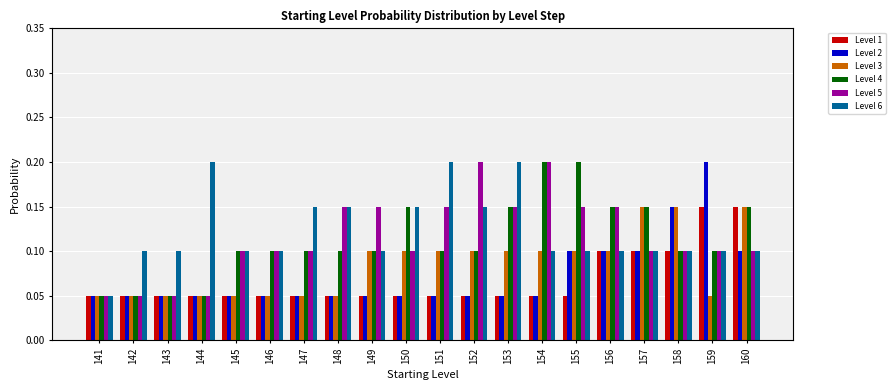

At how many categories does at least one series exceed 0?

20